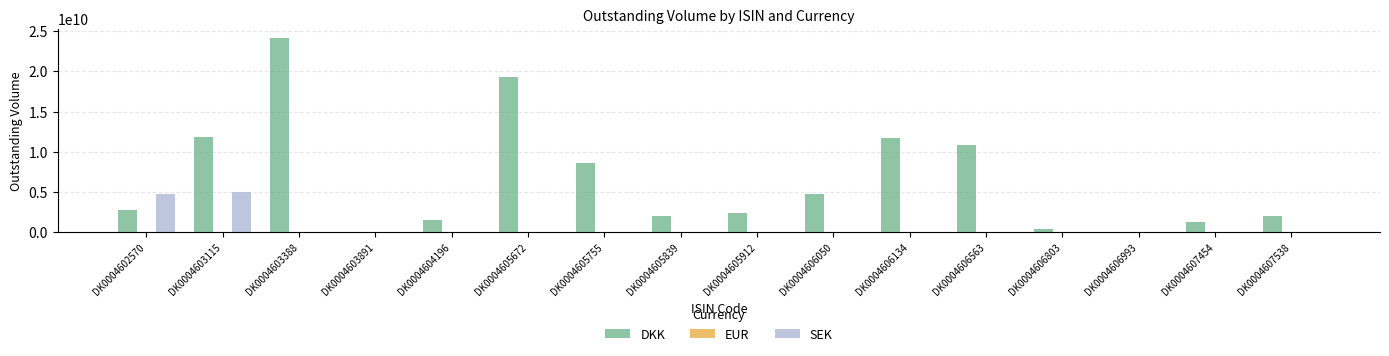

Between DK0004603388 and DK0004606993, which series saw the biggest shift?

DKK